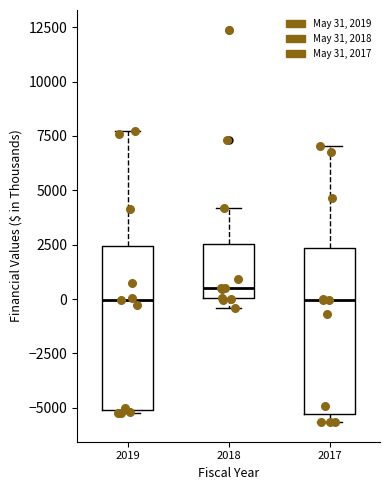

Reading left to right, transcribe this box plot: for each box, give where its median line is, the range the box spans, and where its two whiskers end, as read against the y-axis. The values are not printed on the chart, so give them approximately, as read against the axis.

2019: median 0, box -5000 to 2500, whiskers -5000 to 7500
2018: median 500, box 0 to 2500, whiskers -500 to 4000
2017: median 0, box -5500 to 2500, whiskers -5500 (just below the box's lower edge) to 7000